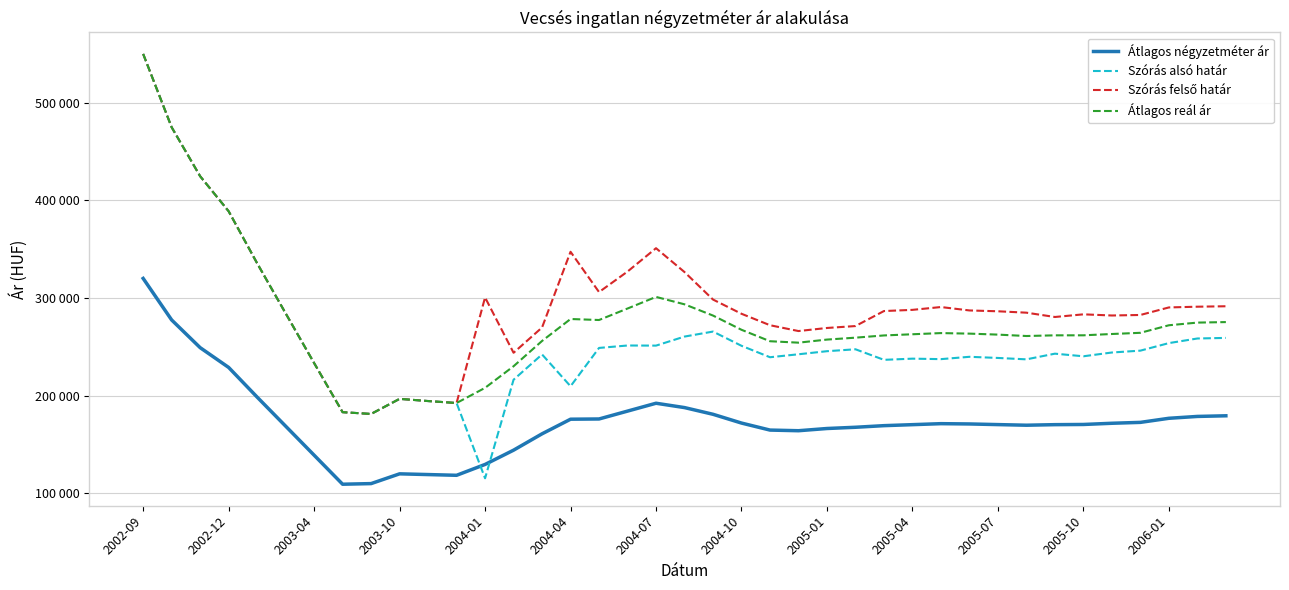

True or false: Átlagos négyzetméter ár and Szórás felső határ intersect in this chart.

False